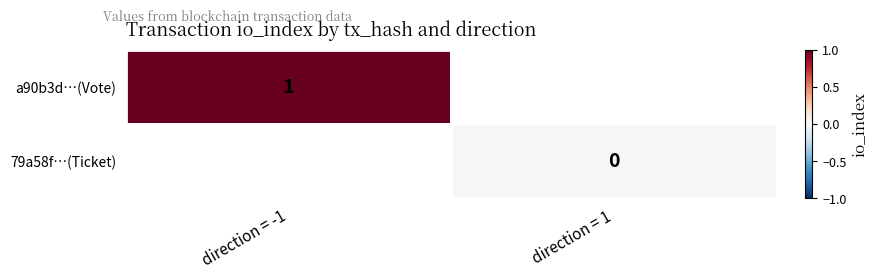

Is the value of 79a58f…(Ticket) at direction = 1 greater than the value of a90b3d…(Vote) at direction = -1?

No